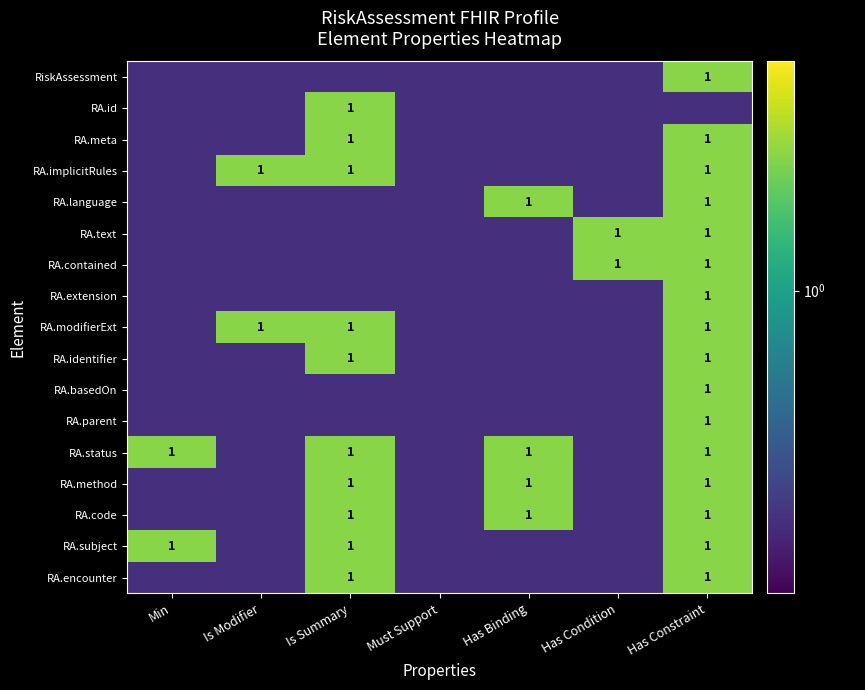

What is the smallest value displayed?

0.5